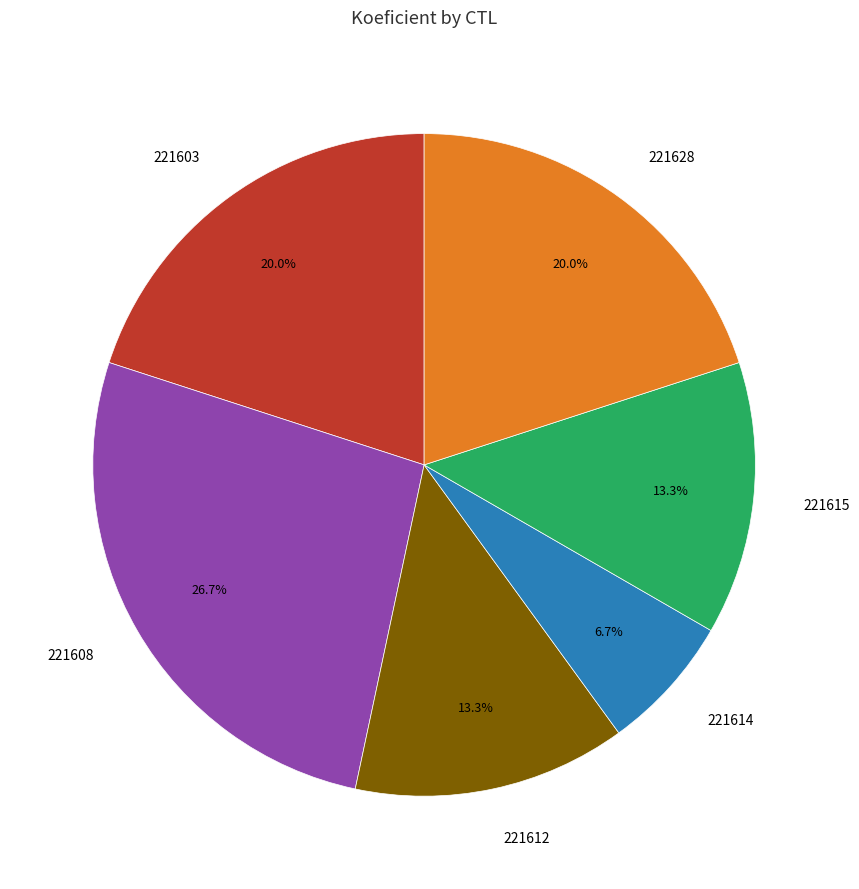

To the nearest percent, what portion does 221608 represent?

27%